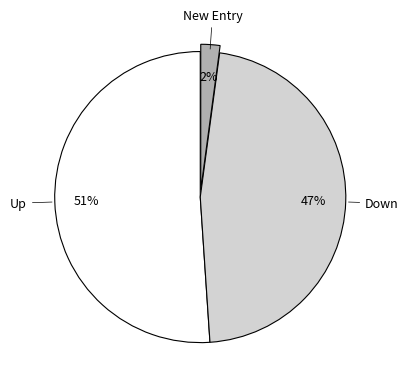

Is there any slice that represents more than half of the pie?

Yes